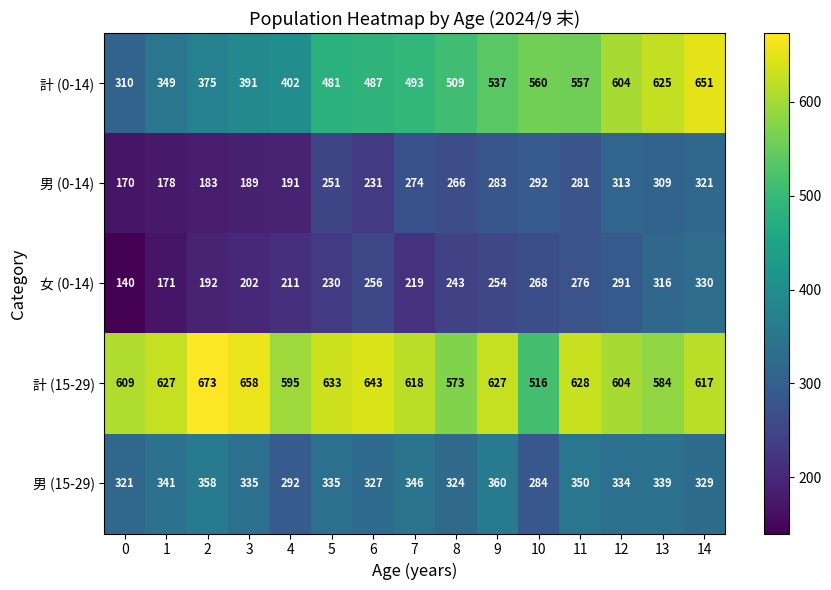

Read the 女 (0-14) value at 0, to the nearest 50.

150